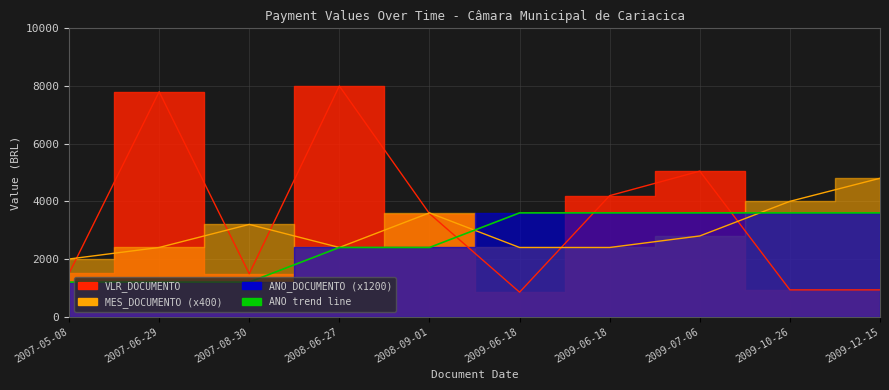

What is the minimum value for MES_DOCUMENTO?

2000.0